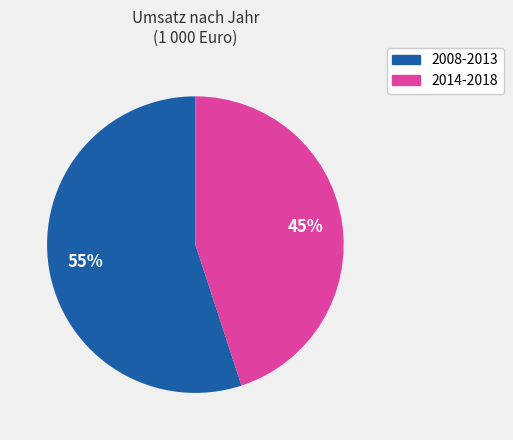

To the nearest percent, what is the difference between the largest and smallest slice percentages?

10%